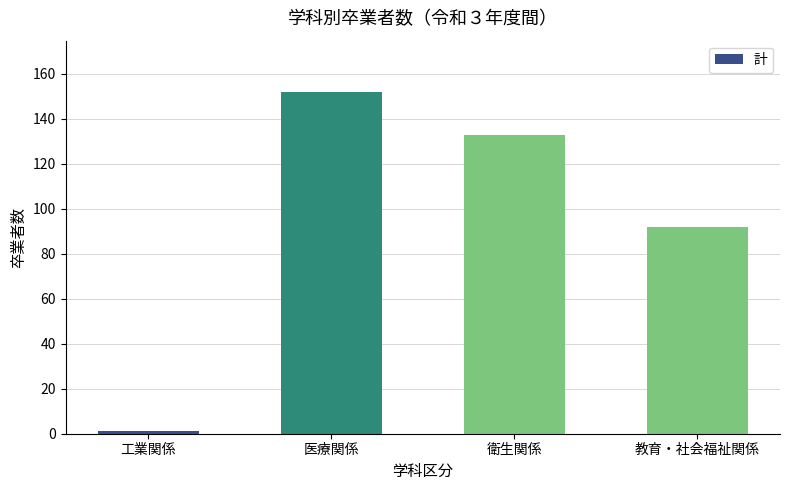

Is it true that the value at 教育・社会福祉関係 is 56?

False